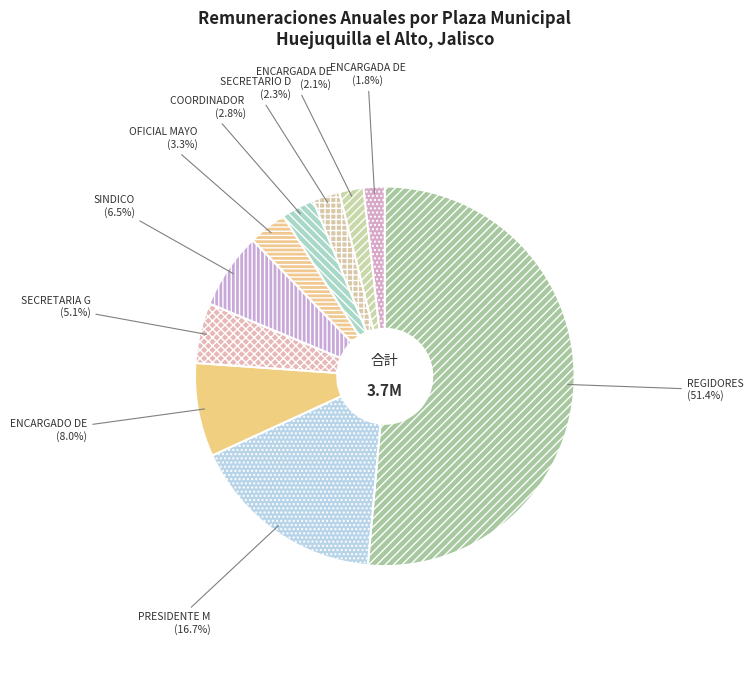

Which slice represents more than half of the pie?

REGIDORES